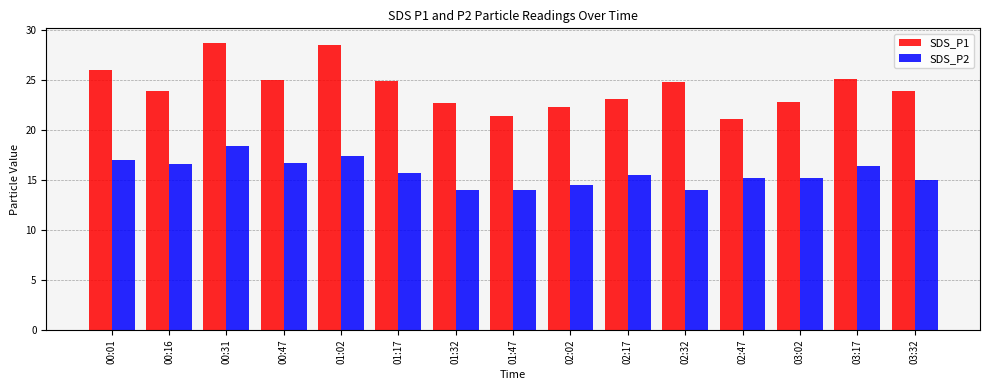

At 01:47, list the series in order from largest to smallest.

SDS_P1, SDS_P2